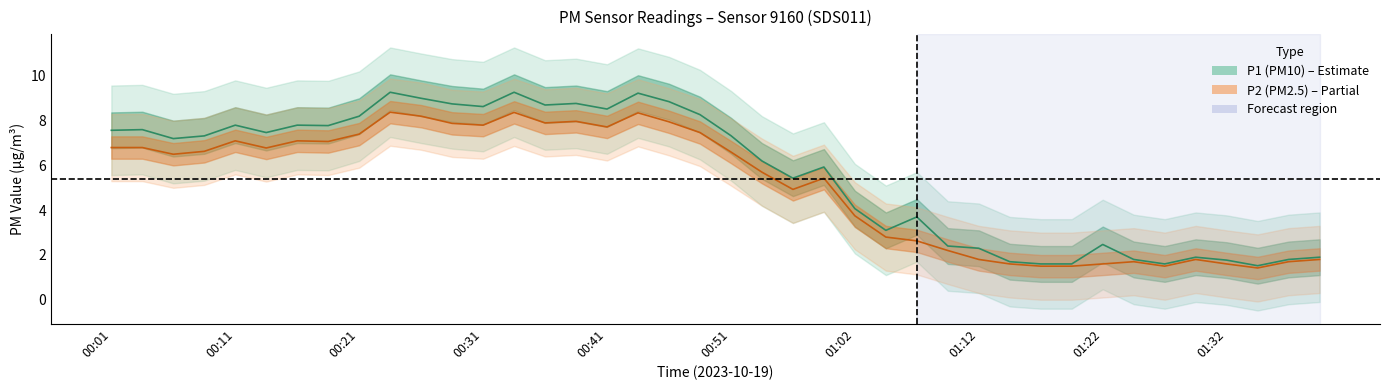

How many interior local valleys does the P1 series have?

10